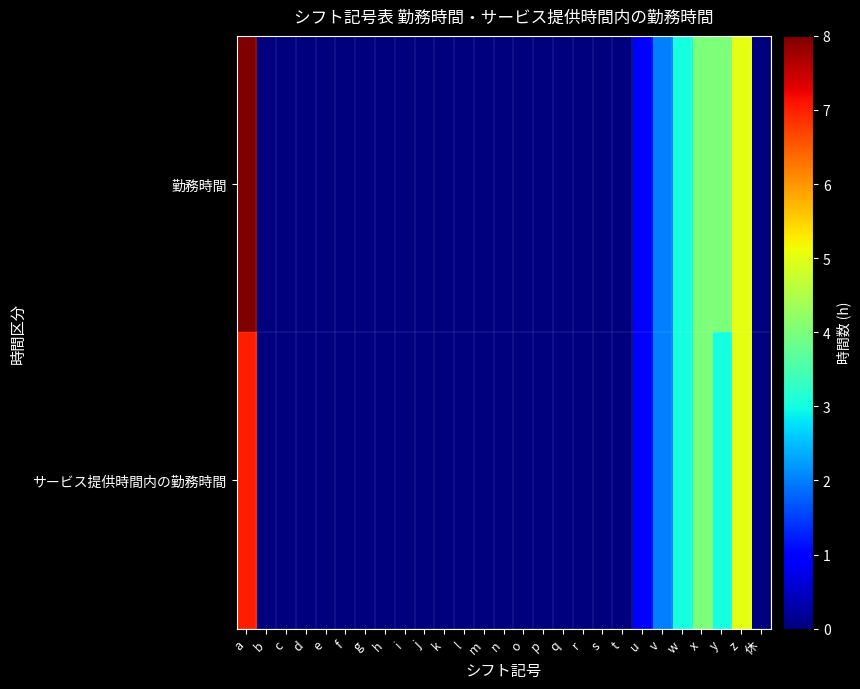

What is the difference between the highest and lowest values at a?

1